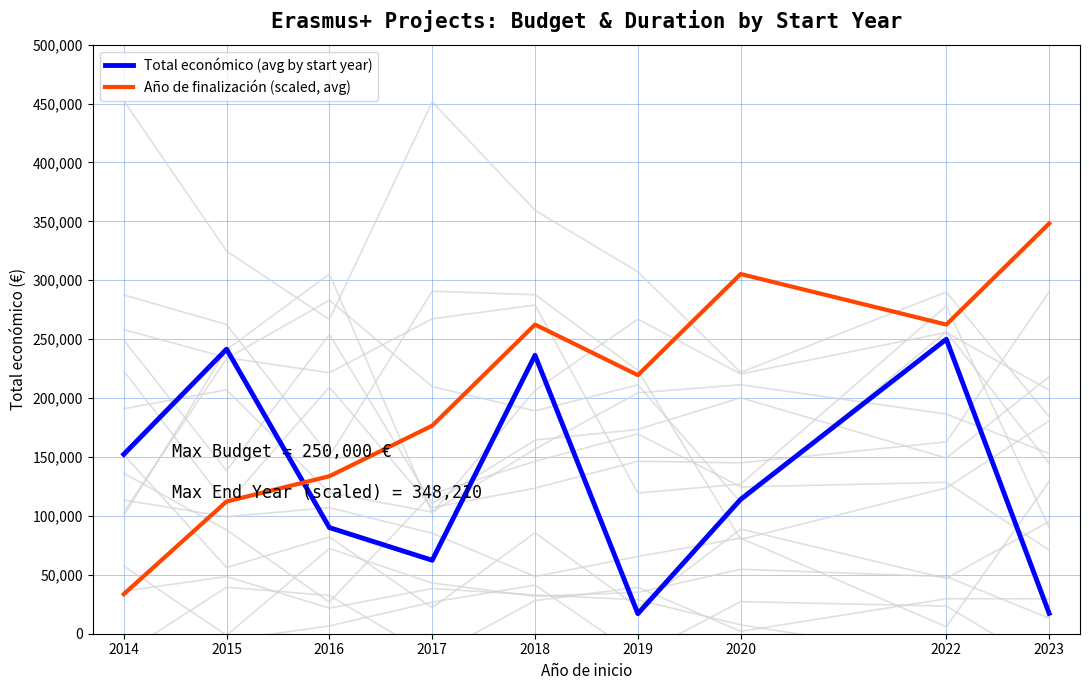

What is the difference between the Total económico (avg by start year) values at 2018 and 2015?

5218.8